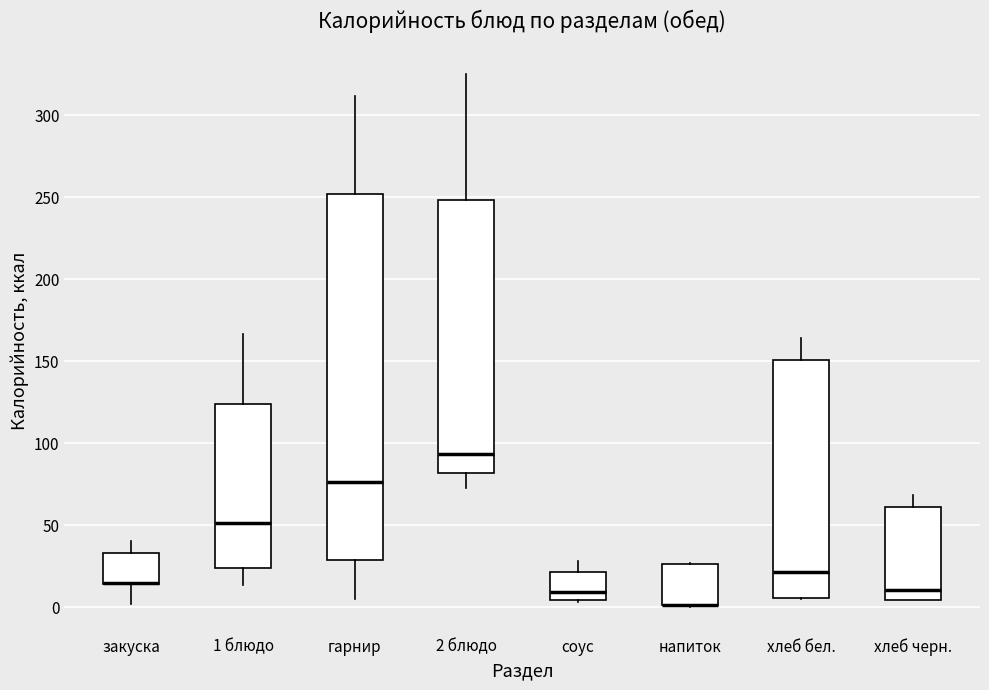

Where is the upper edge of the box for хлеб бел. on the y-axis? The values are not printed on the chart, so give them approximately, as read against the axis.

150